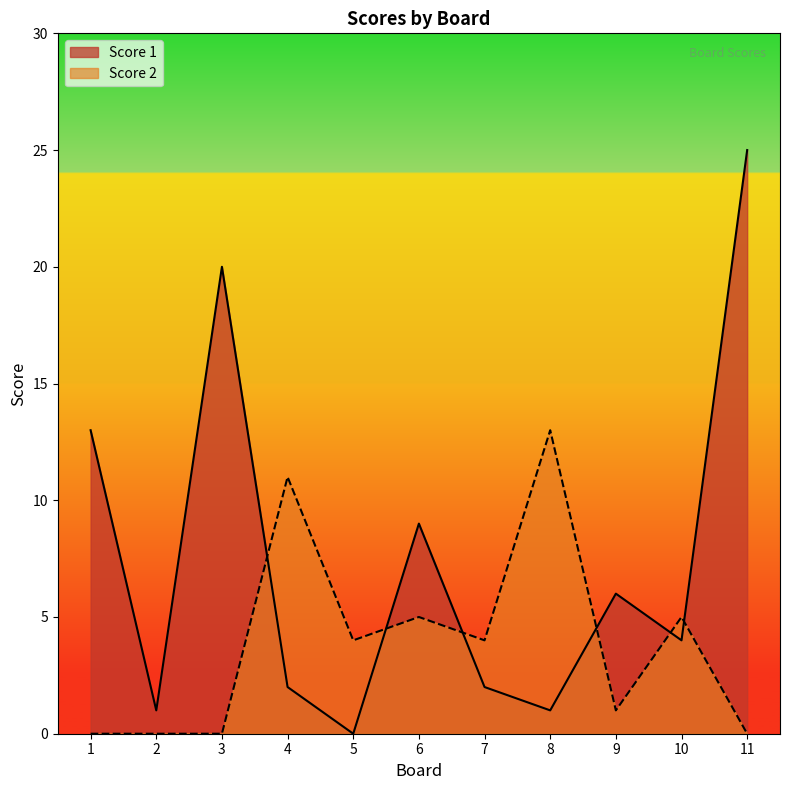

Reading right to left, list all the values displayed in this chart.

Score 1: 25	4	6	1	2	9	0	2	20	1	13
Score 2: 0	5	1	13	4	5	4	11	0	0	0